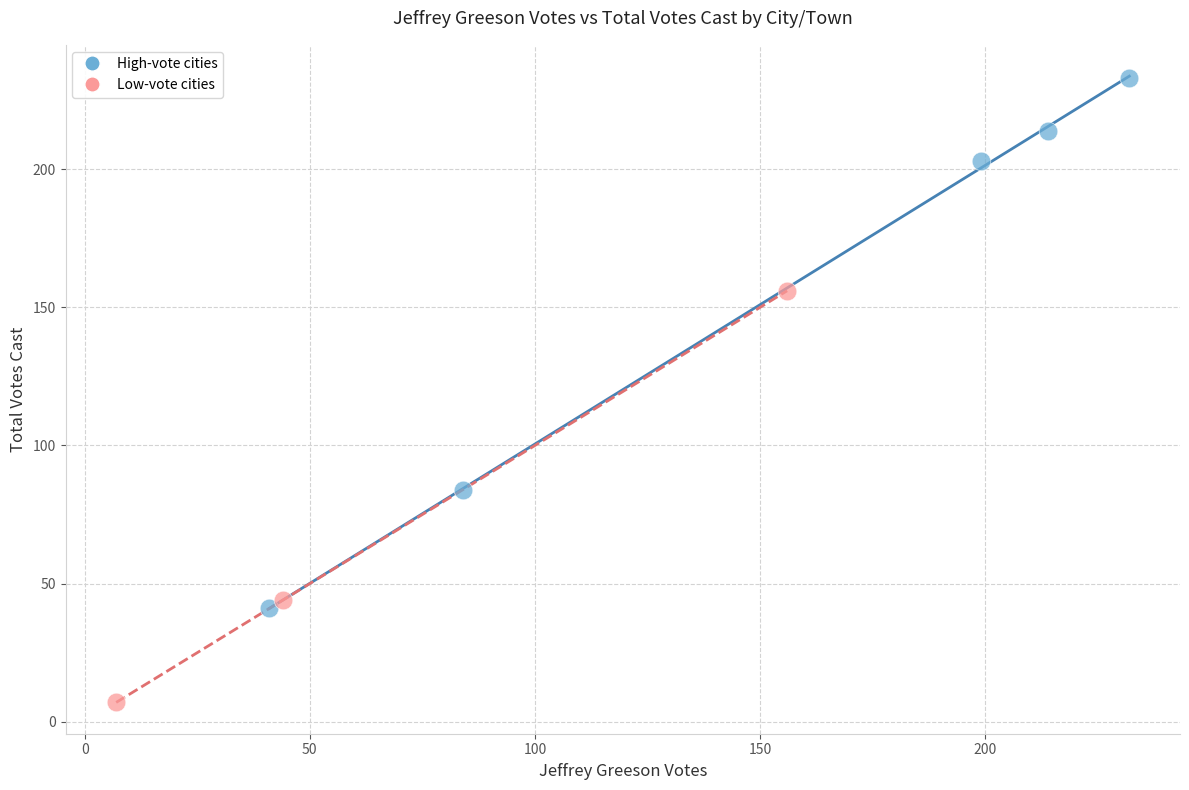

Which series contains the highest Y value?

High-vote cities